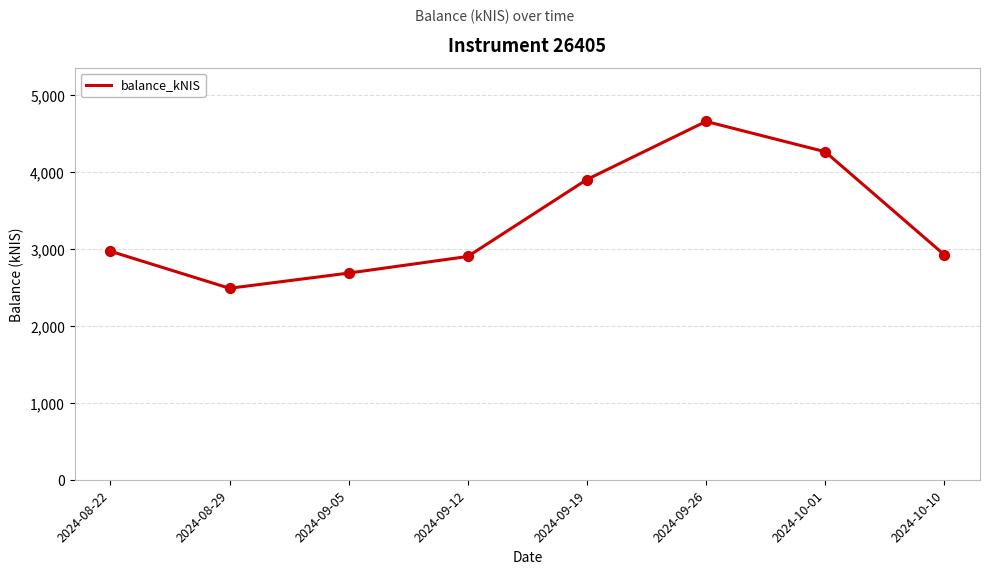

What is the change in value from 2024-09-12 to 2024-09-19?

+999.8